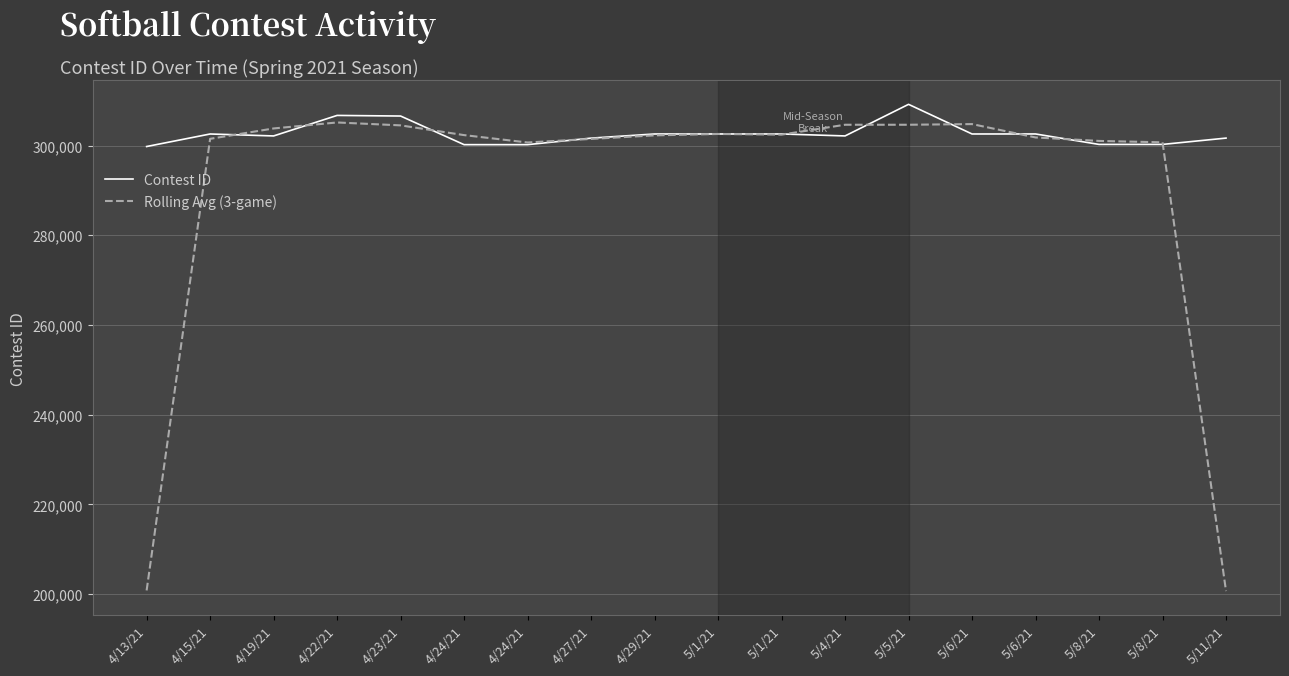

At how many categories does at least one series exceed 246912?

18